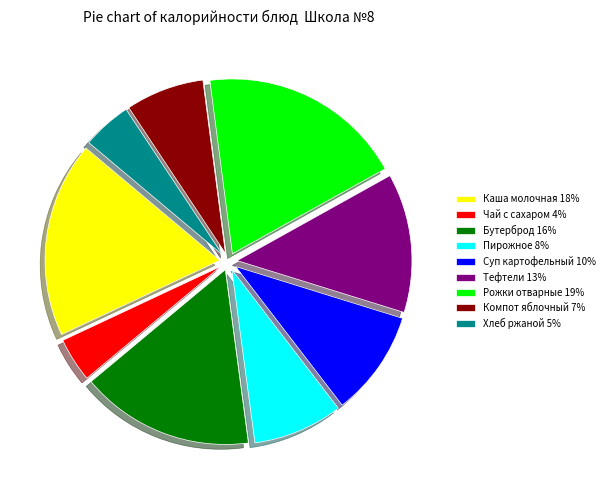

How many segments does this pie chart have?

9